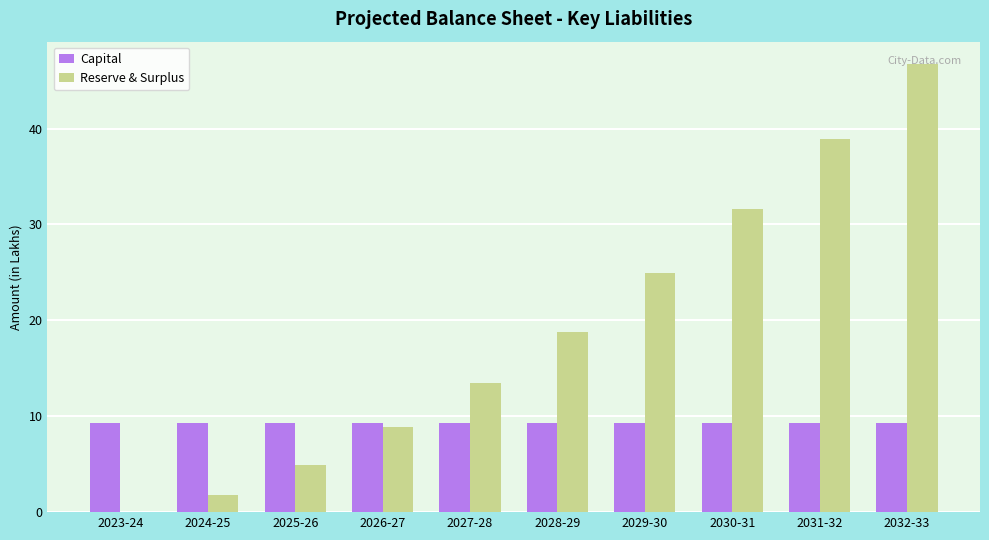

True or false: Reserve & Surplus has a value of 27.6 at 2032-33.

False